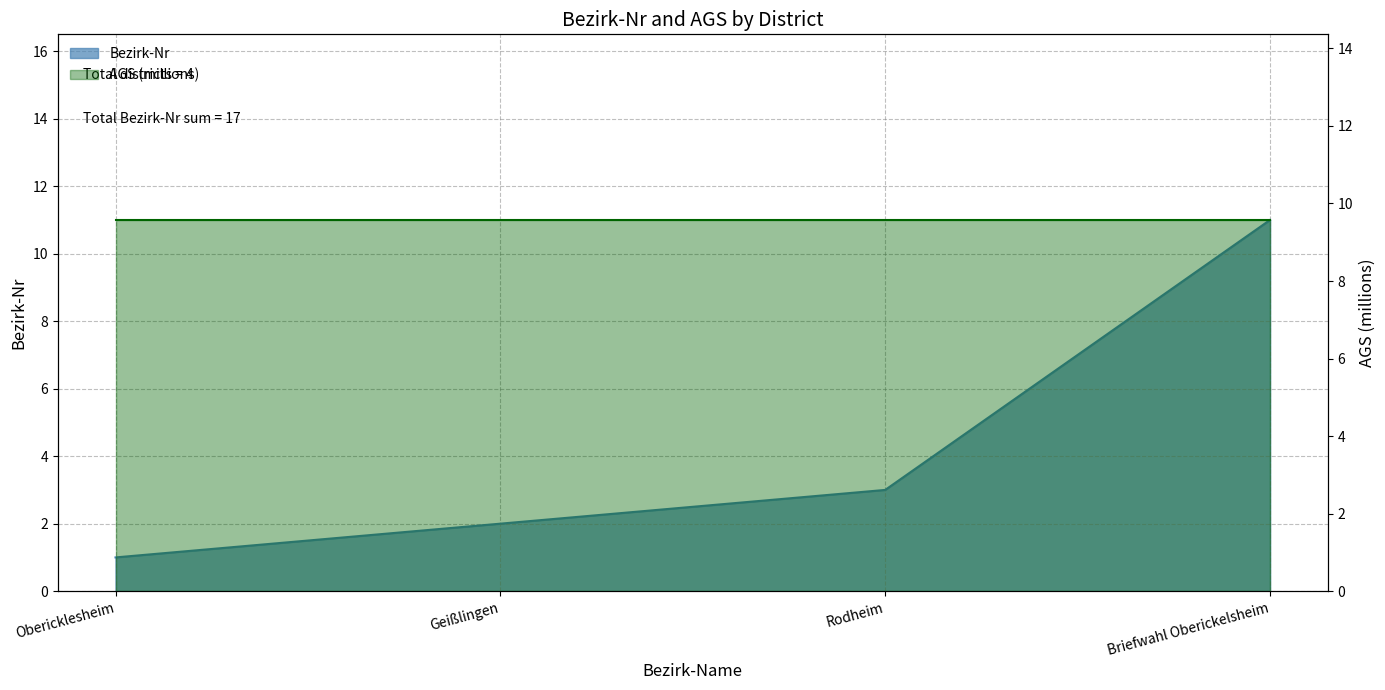

Approximately how many times larger is the value at Geißlingen compared to Obericklesheim?

2.0